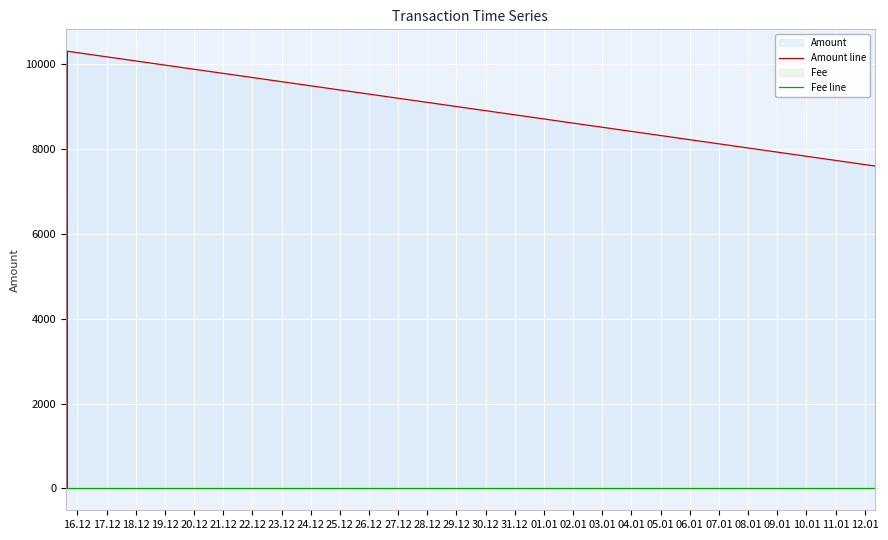

True or false: Fee line and Amount line cross at least once.

False